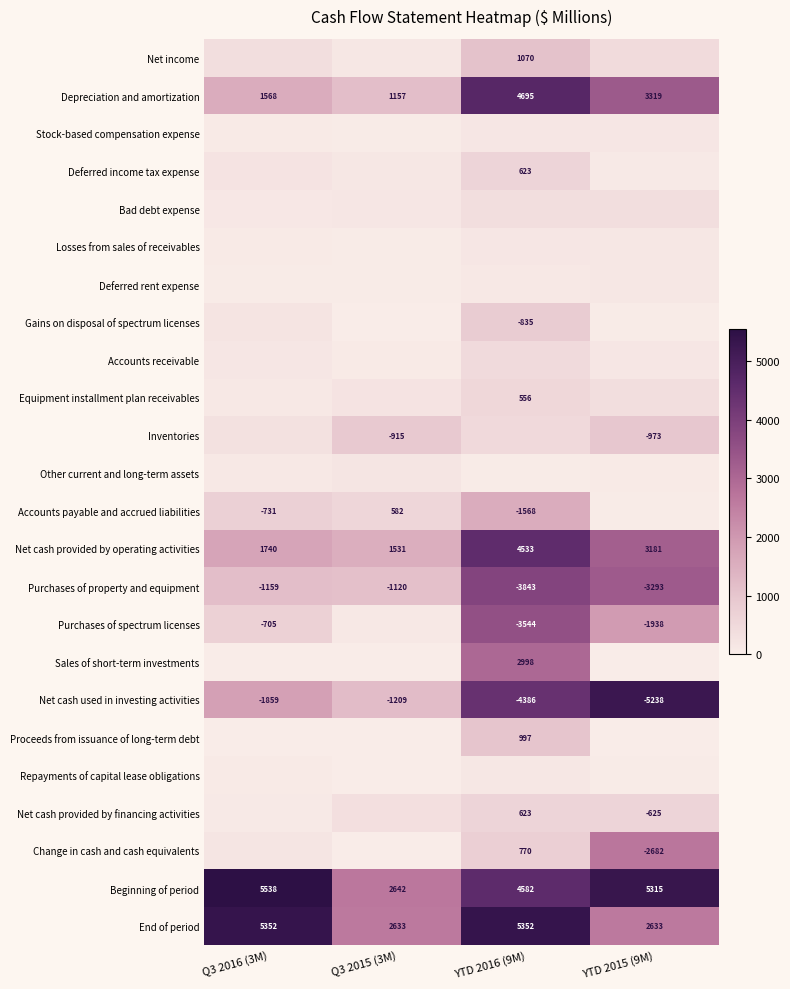

What is the difference between the Net cash used in investing activities values at YTD 2016 (9M) and Q3 2015 (3M)?

3177